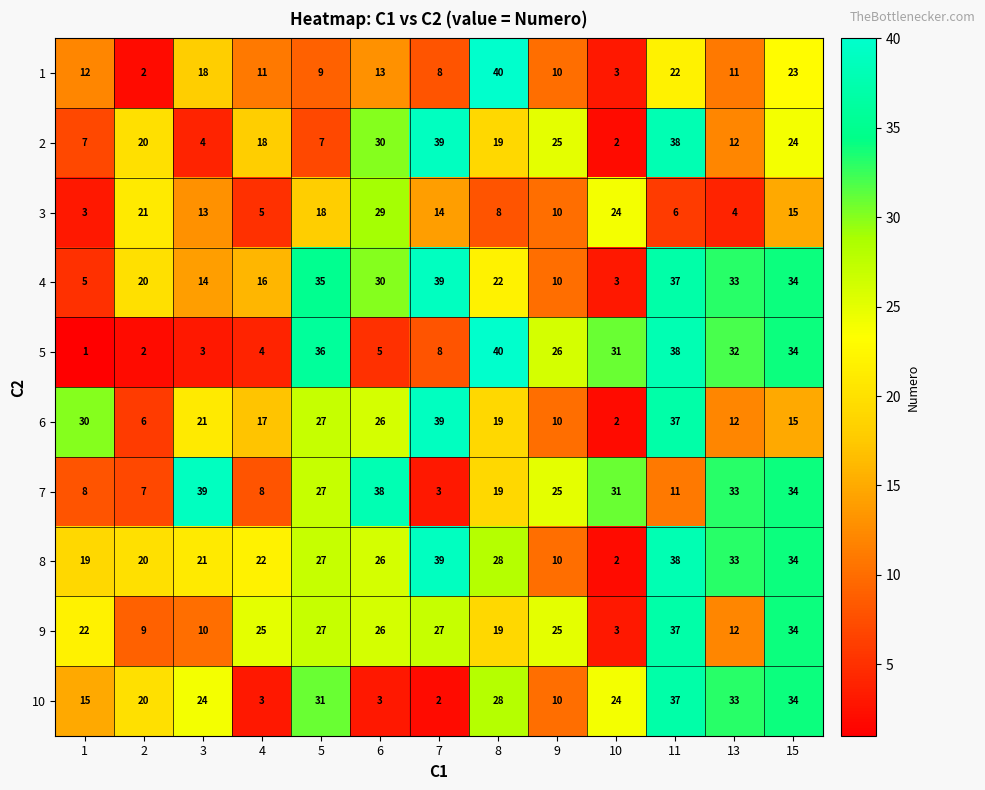

Which series has the widest spread of values?

5